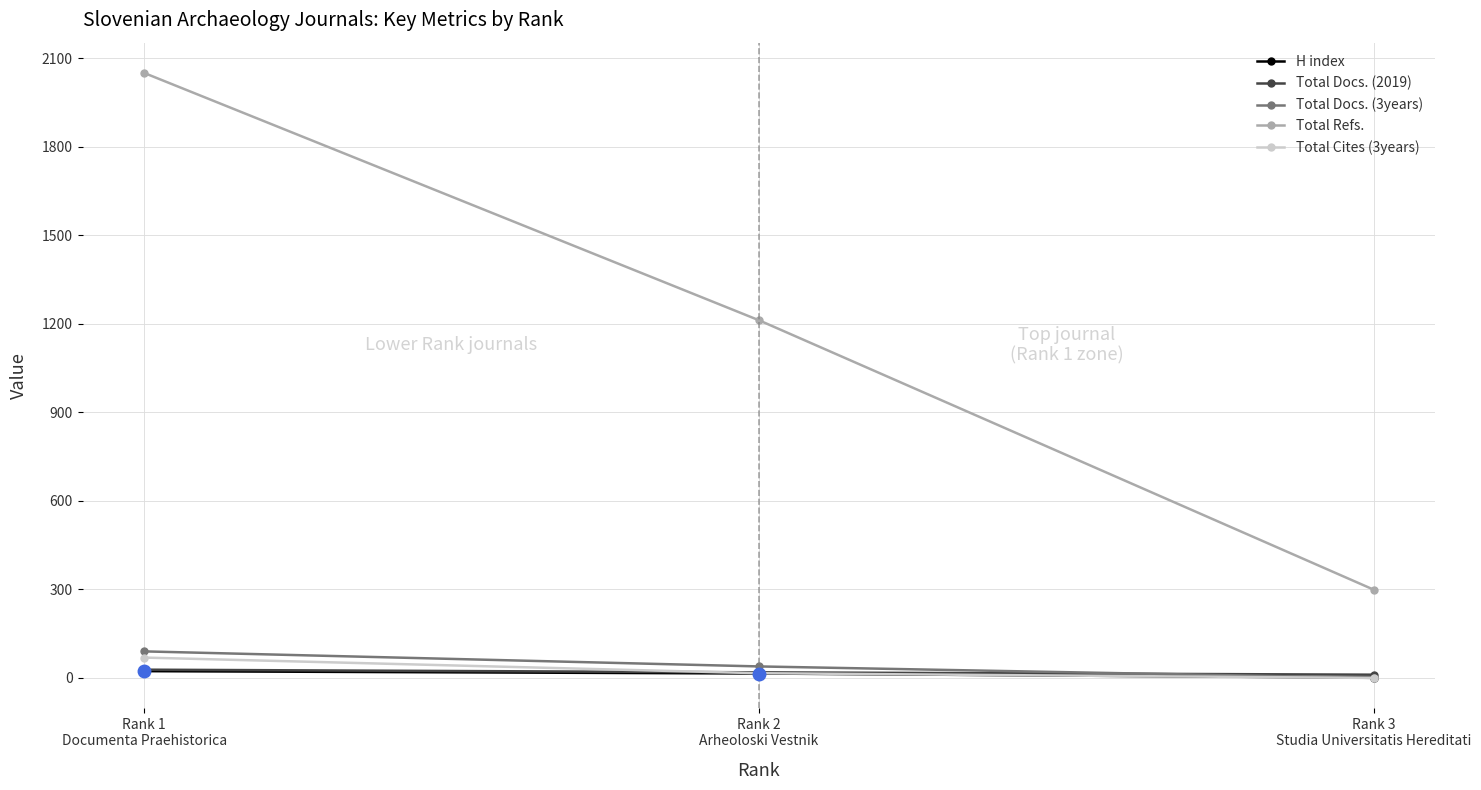

What is the approximate value of H index at Rank 2
Arheoloski Vestnik, to the nearest 10?

20